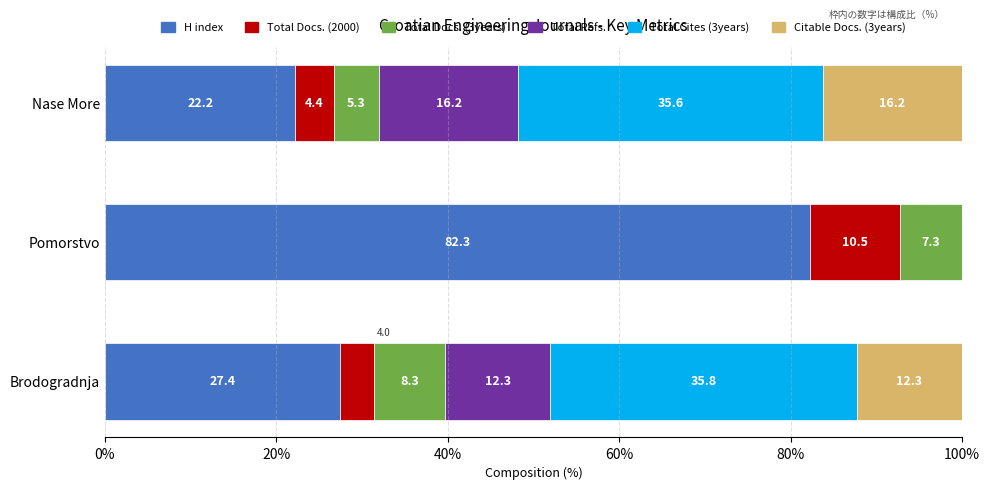

How many data points in H index are above 27?

2